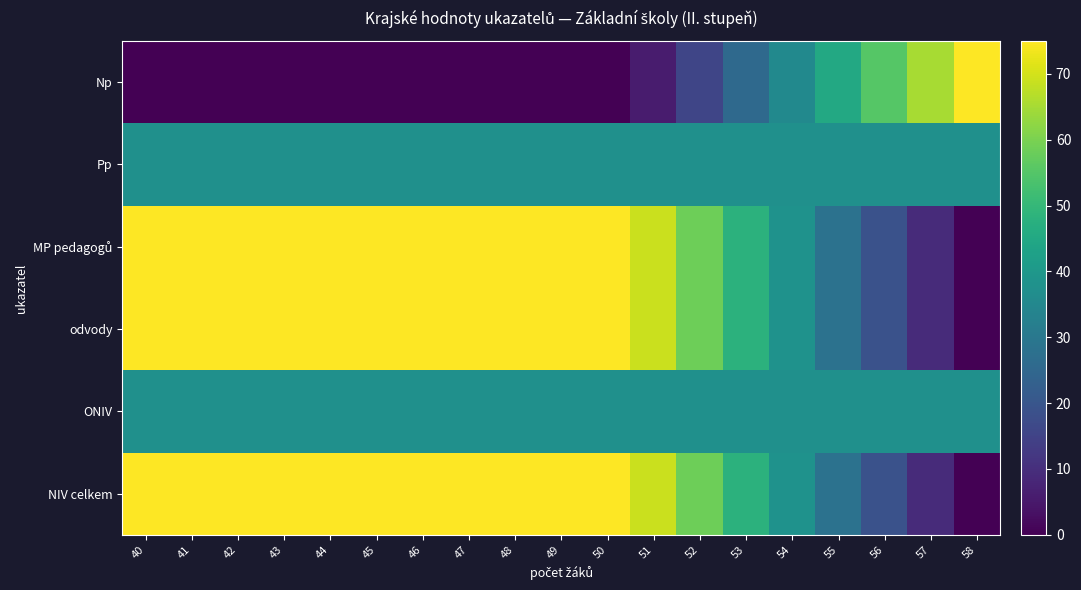

Which series changed the most between 50 and 56?

odvody